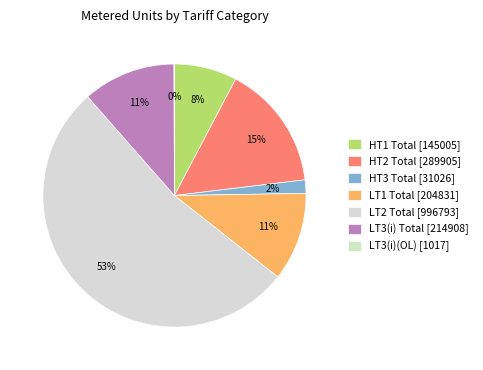

What is the change in value from HT3 Total to LT3(i)(OL)?

-30009